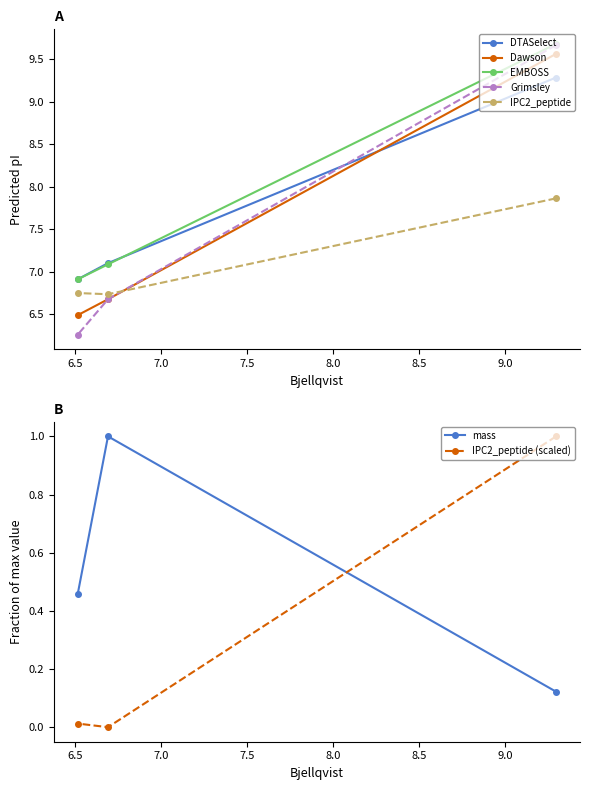

How many data points does each series have?

3